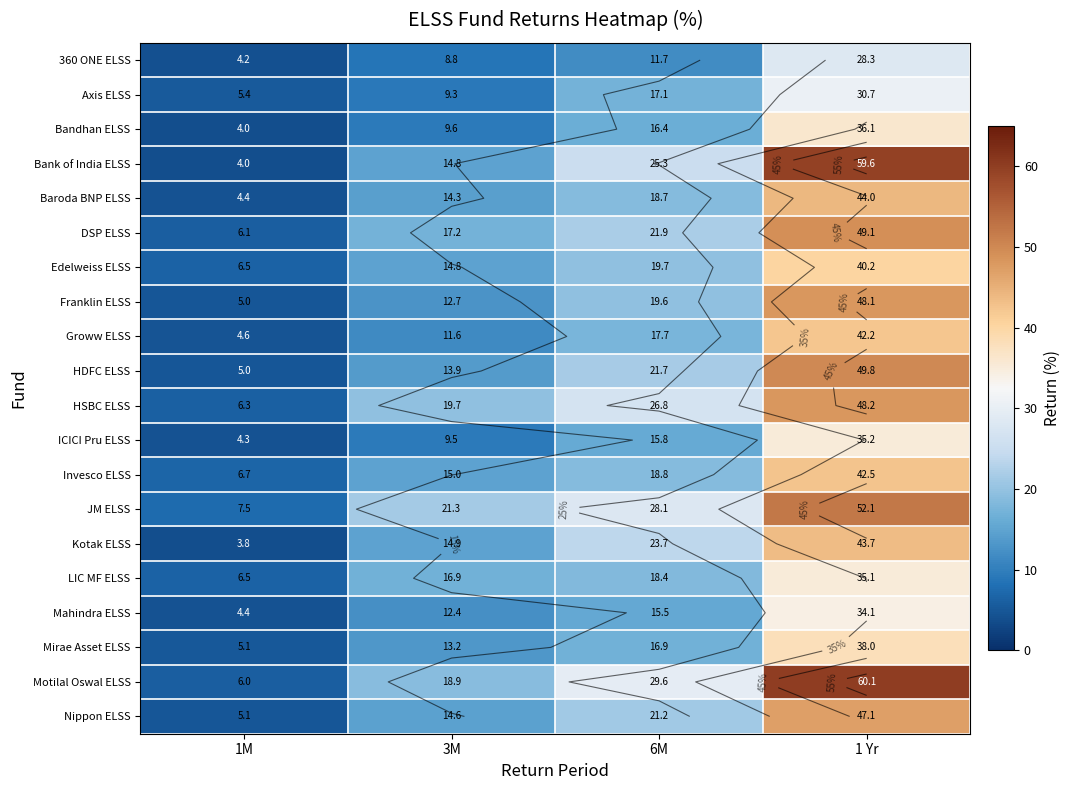

Which label corresponds to the smallest value in the chart?

1M